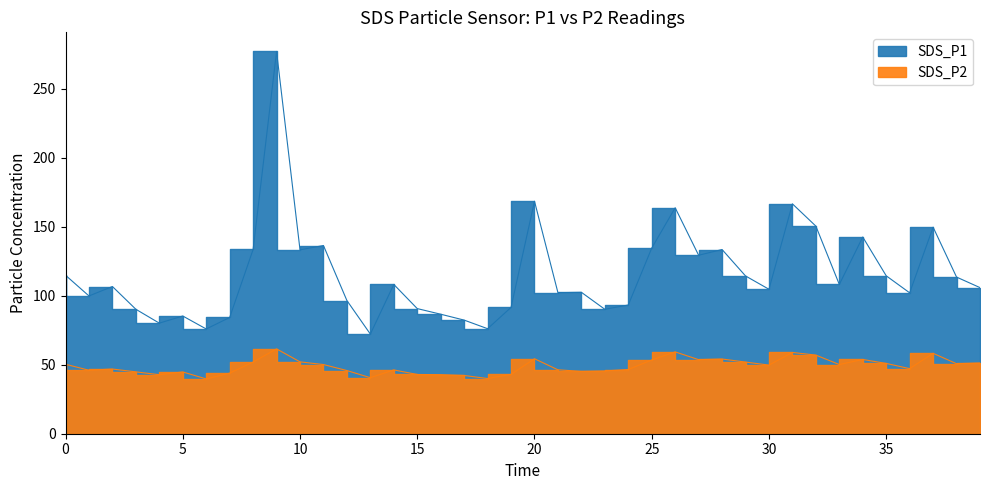

Does the chart have visible grid lines?

No